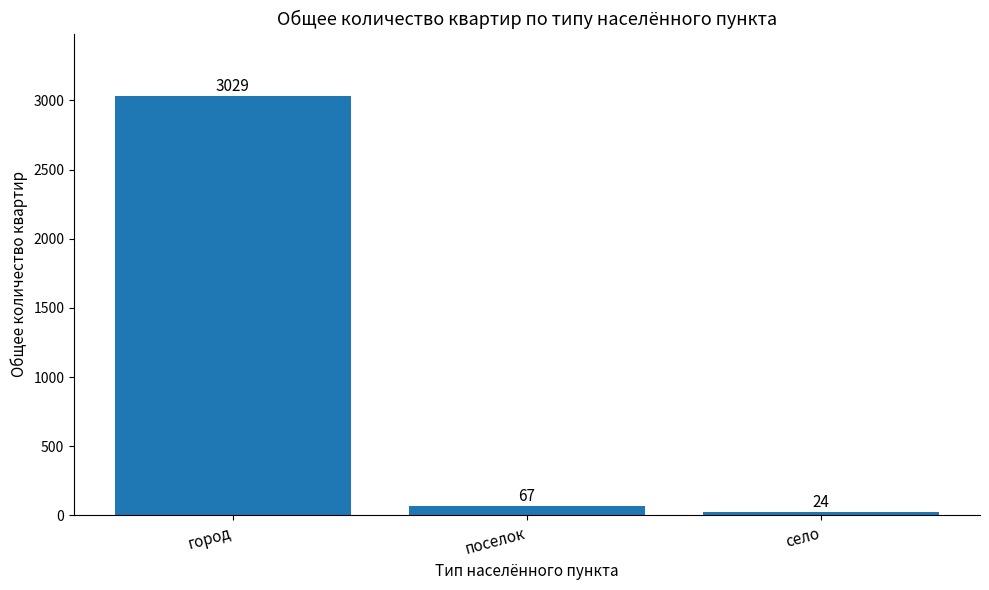

What is the difference between the maximum and second lowest values?

2962